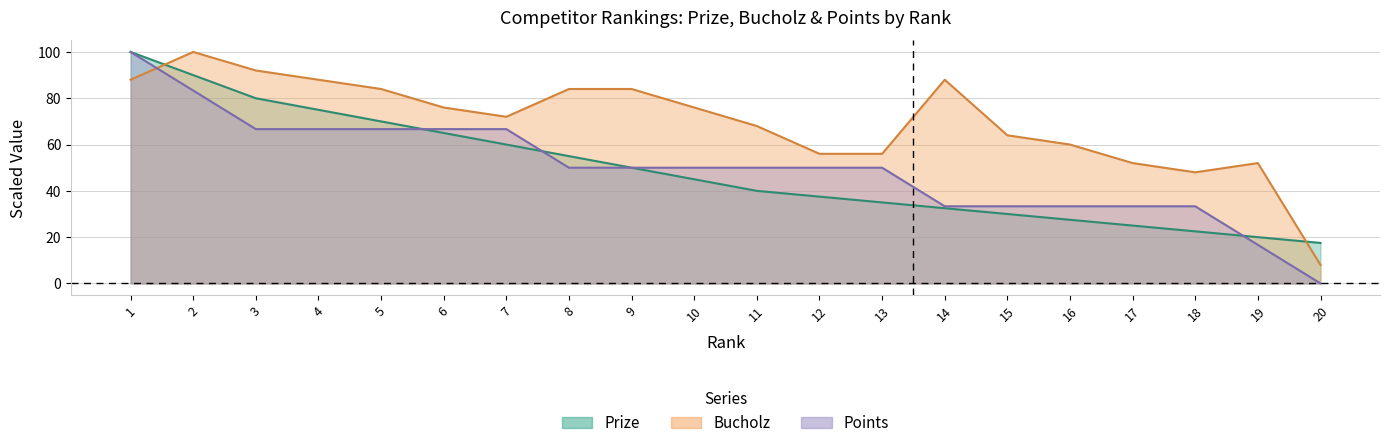

In Bucholz, how many points are higher than both neighbors (excluding endpoints)?

3